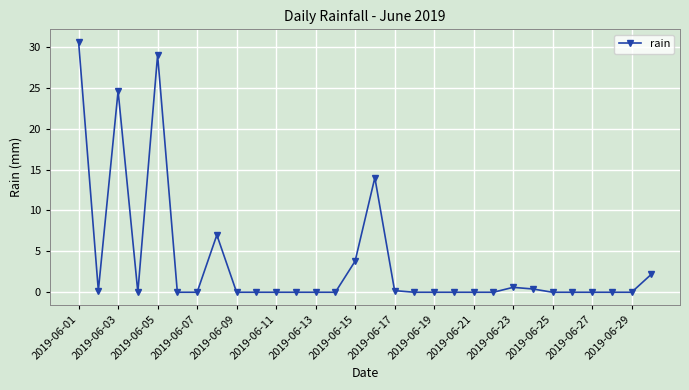

What is the difference between the second highest and second lowest values?

29.0